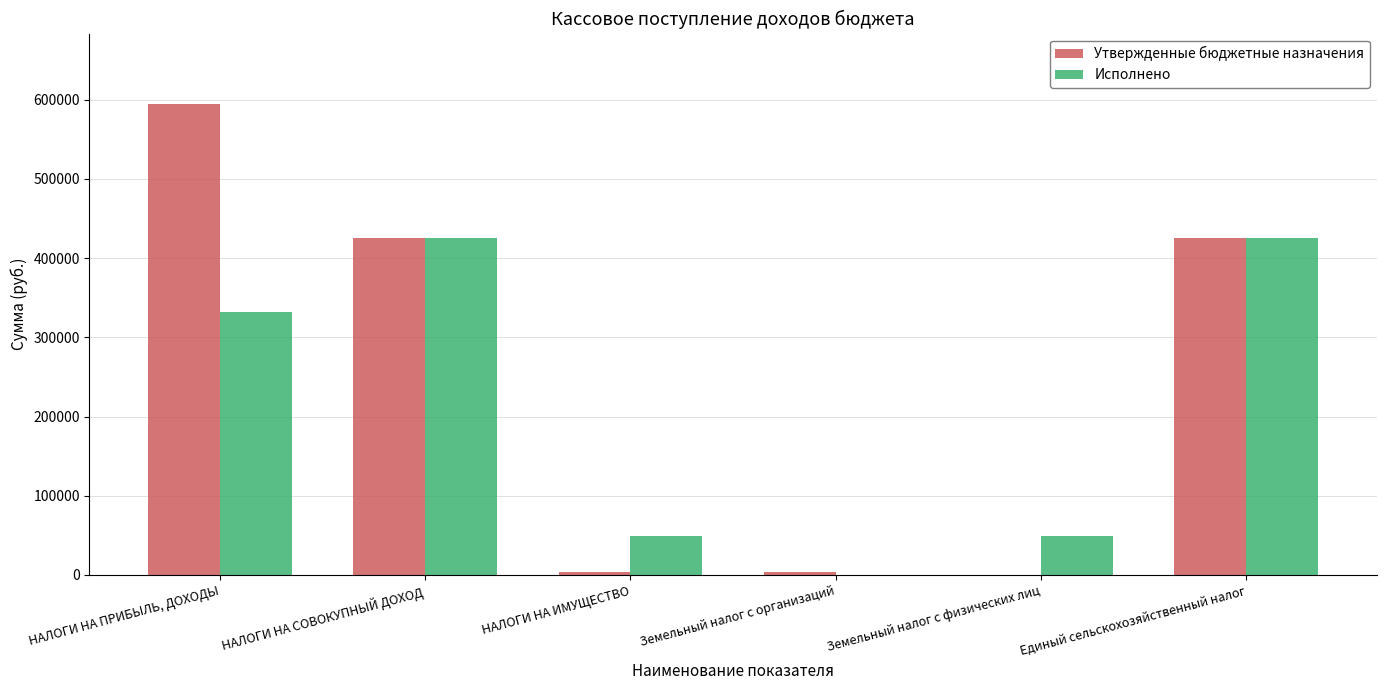

Which label corresponds to the largest value in the chart?

НАЛОГИ НА ПРИБЫЛЬ, ДОХОДЫ